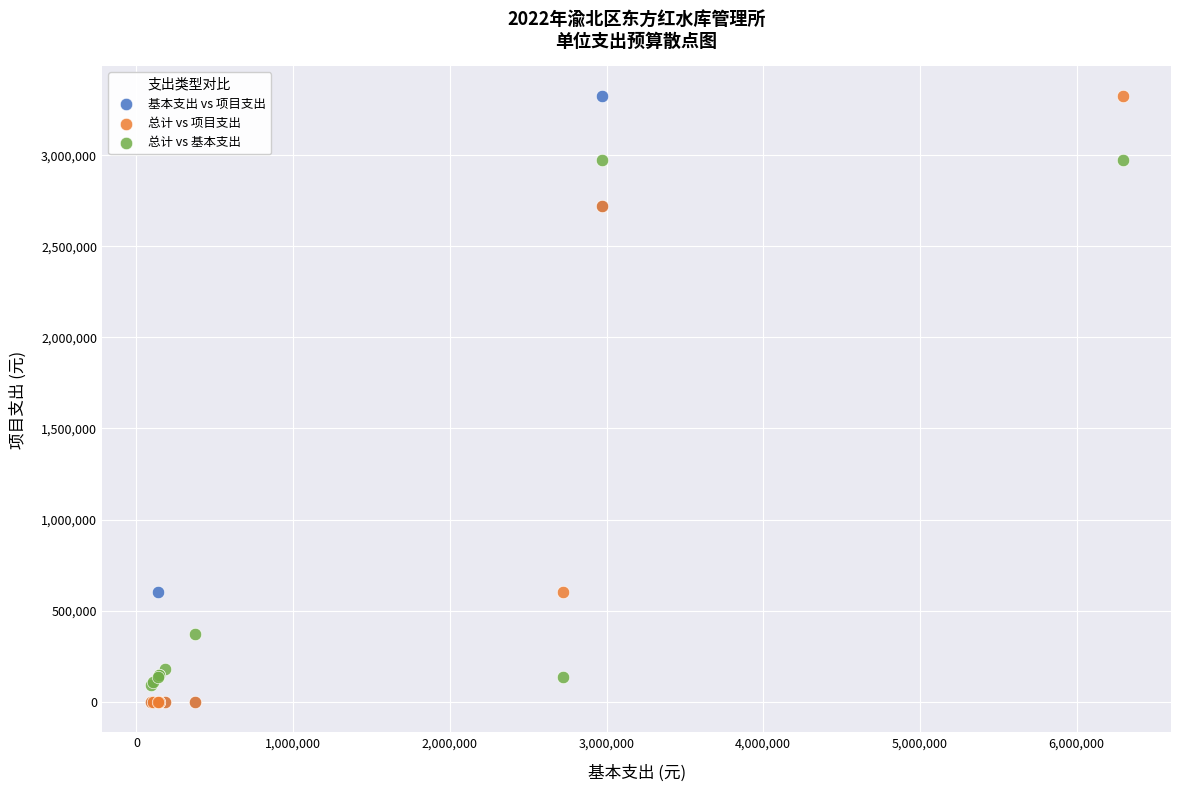

What are all the series names shown in the legend?

基本支出 vs 项目支出, 总计 vs 项目支出, 总计 vs 基本支出